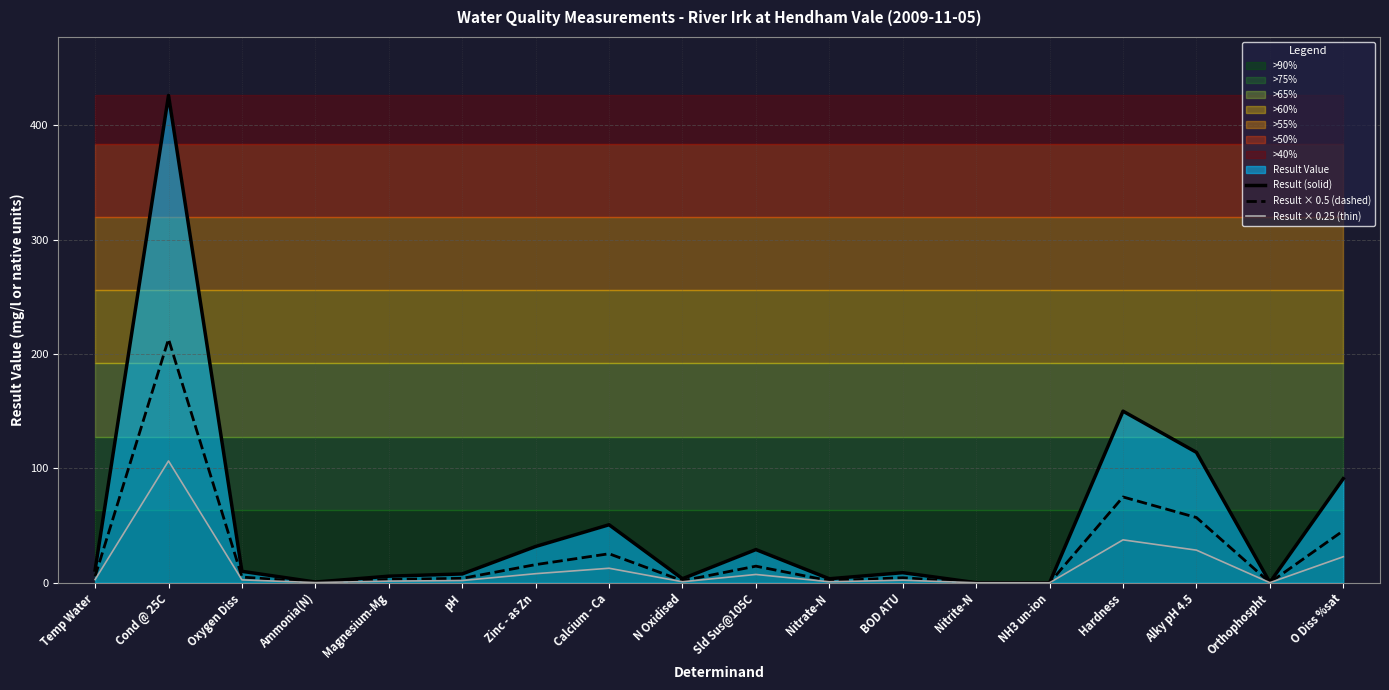

What is the label of the 16th point from the left?

Alky pH 4.5